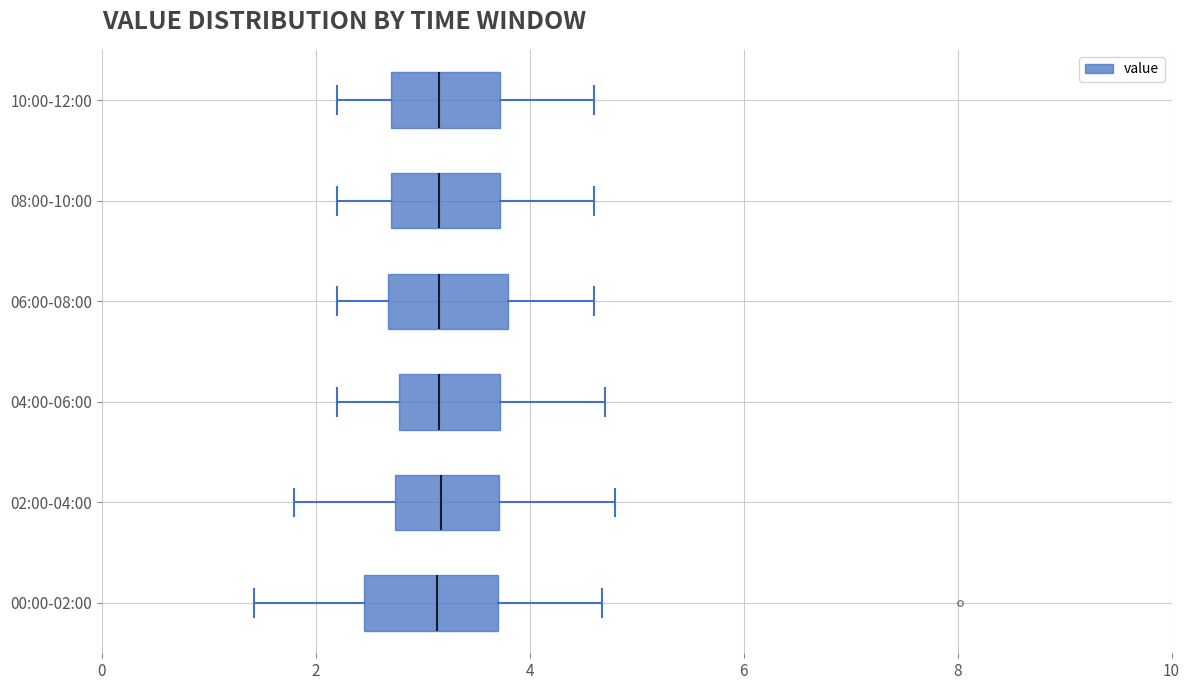

Reading bottom to top, read every box against the x-axis: the position of its median line, the range the box covers, and the ends of its whiskers. The values are not printed on the chart, so give them approximately, as read against the axis.

00:00-02:00: median 3.2, box 2.4 to 3.8, whiskers 1.4 to 4.6
02:00-04:00: median 3.2, box 2.8 to 3.8, whiskers 1.8 to 4.8
04:00-06:00: median 3.2, box 2.8 to 3.8, whiskers 2.2 to 4.8
06:00-08:00: median 3.2, box 2.6 to 3.8, whiskers 2.2 to 4.6
08:00-10:00: median 3.2, box 2.8 to 3.8, whiskers 2.2 to 4.6
10:00-12:00: median 3.2, box 2.8 to 3.8, whiskers 2.2 to 4.6